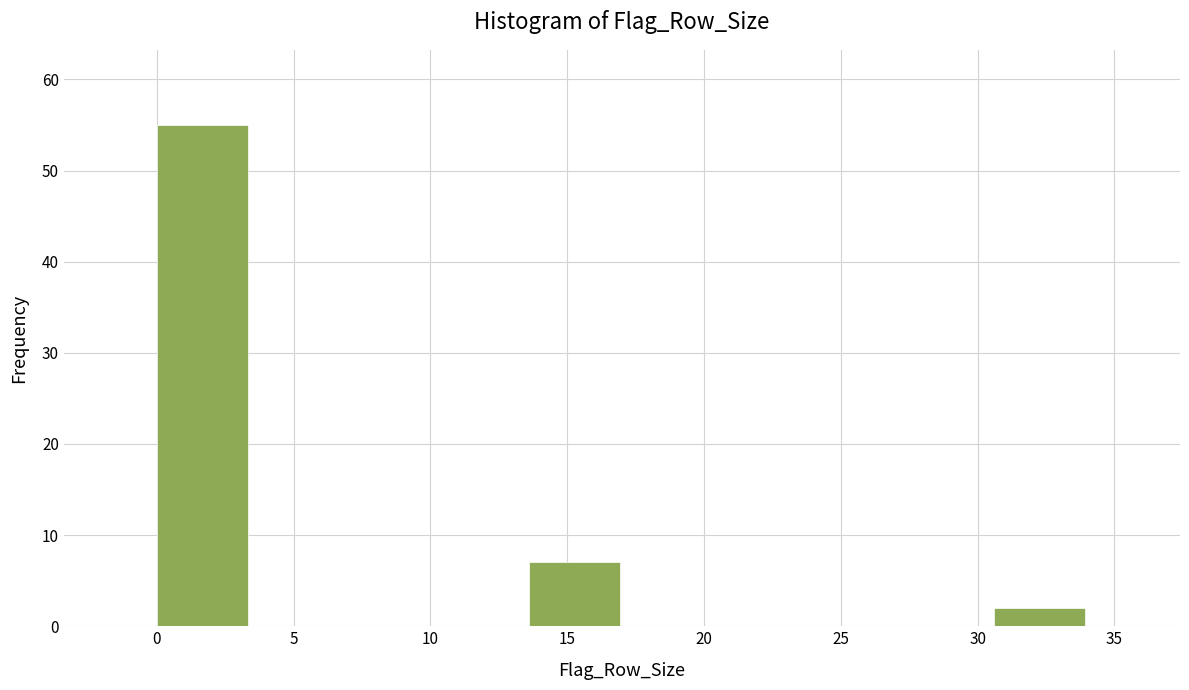

Which range on the x-axis has the tallest bar?

0.0 to 3.4